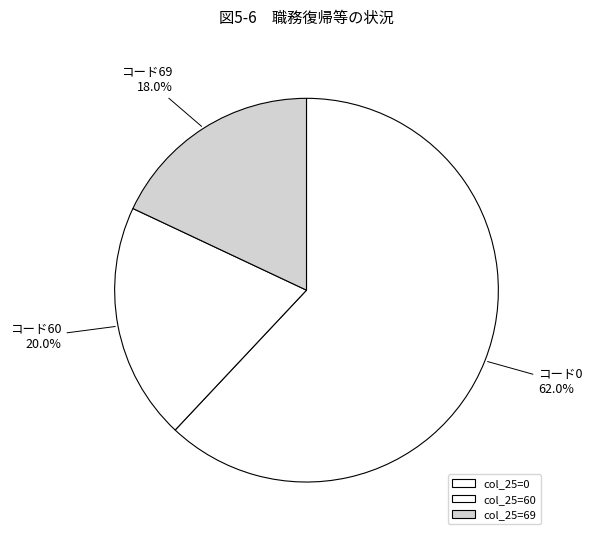

Rank the categories by value from highest to lowest.

col_25=0, col_25=60, col_25=69